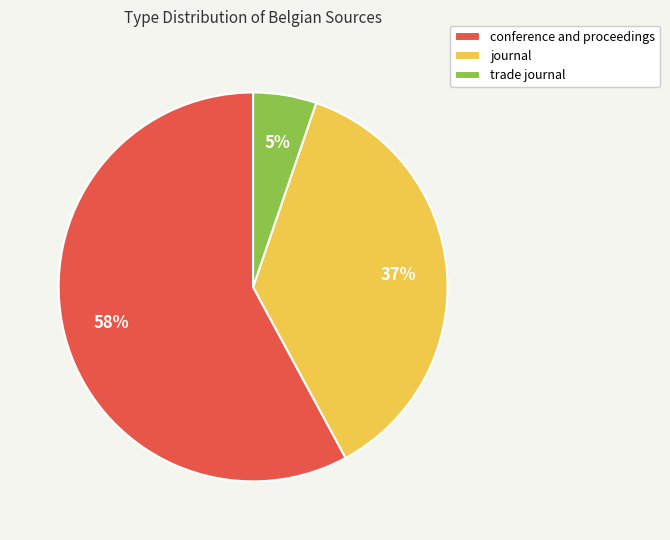

Count the number of slices in the pie.

3